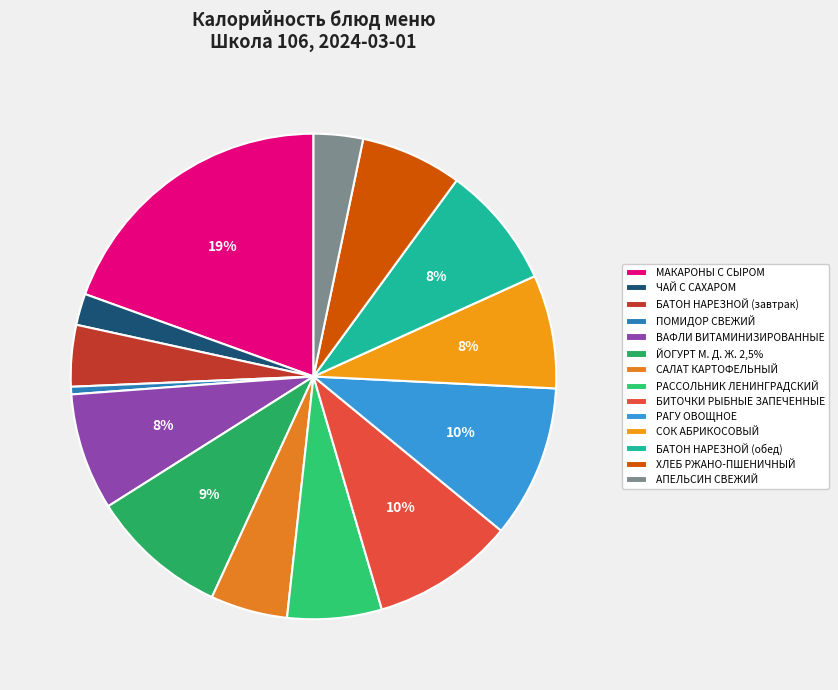

What is the change in value from ВАФЛИ ВИТАМИНИЗИРОВАННЫЕ to РАГУ ОВОЩНОЕ?

+31.1